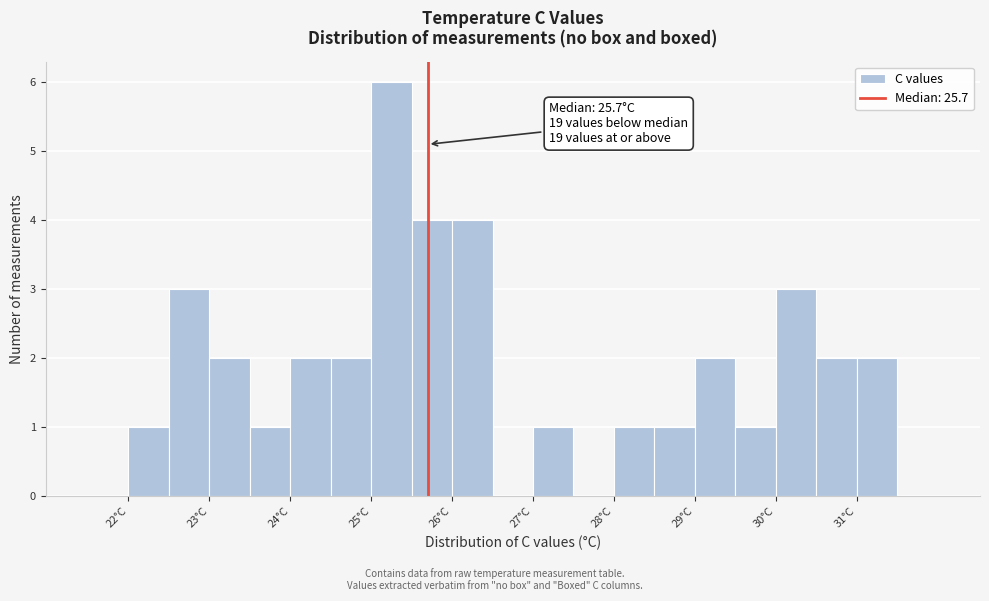

Over which range of the x-axis is the bar tallest?

25.0 to 25.5